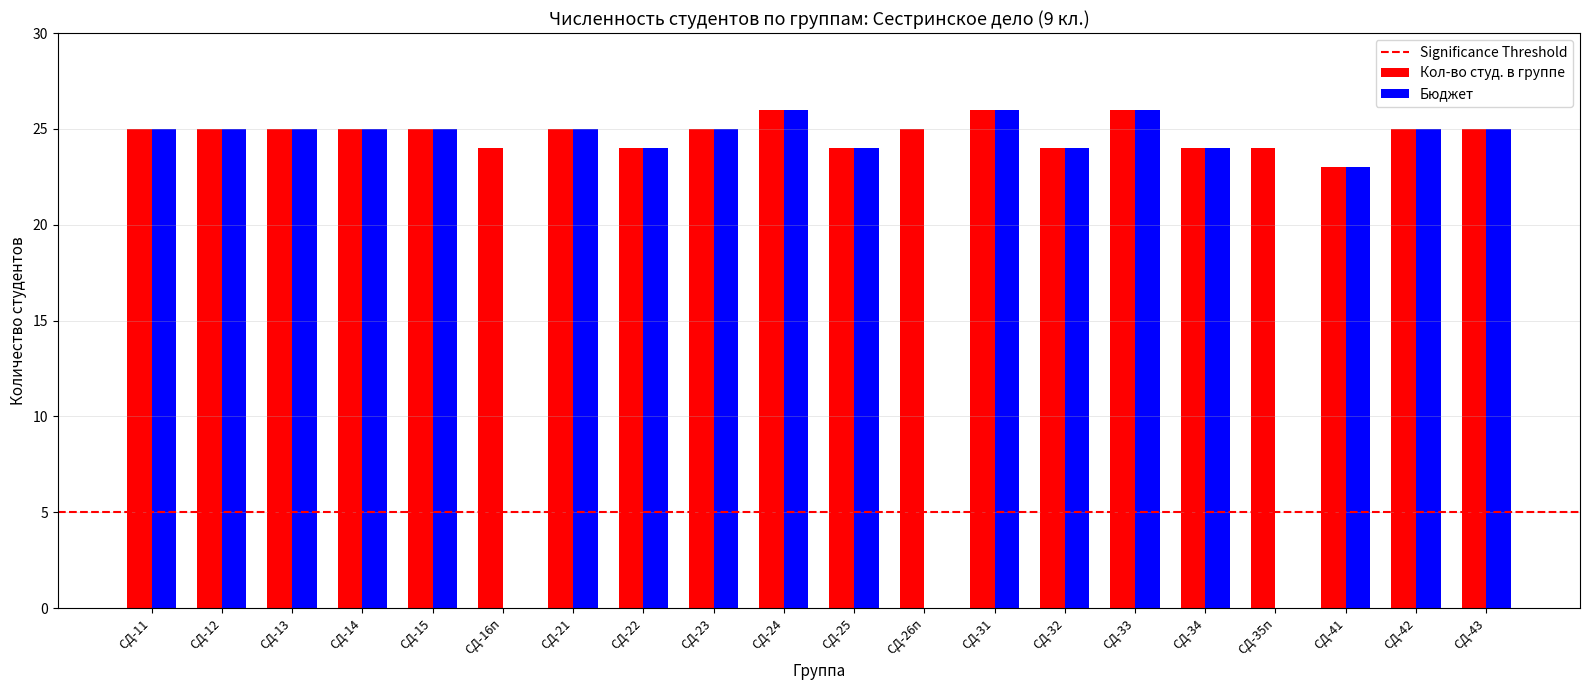

Is it true that Кол-во студ. в группе equals 12 at СД-31?

False